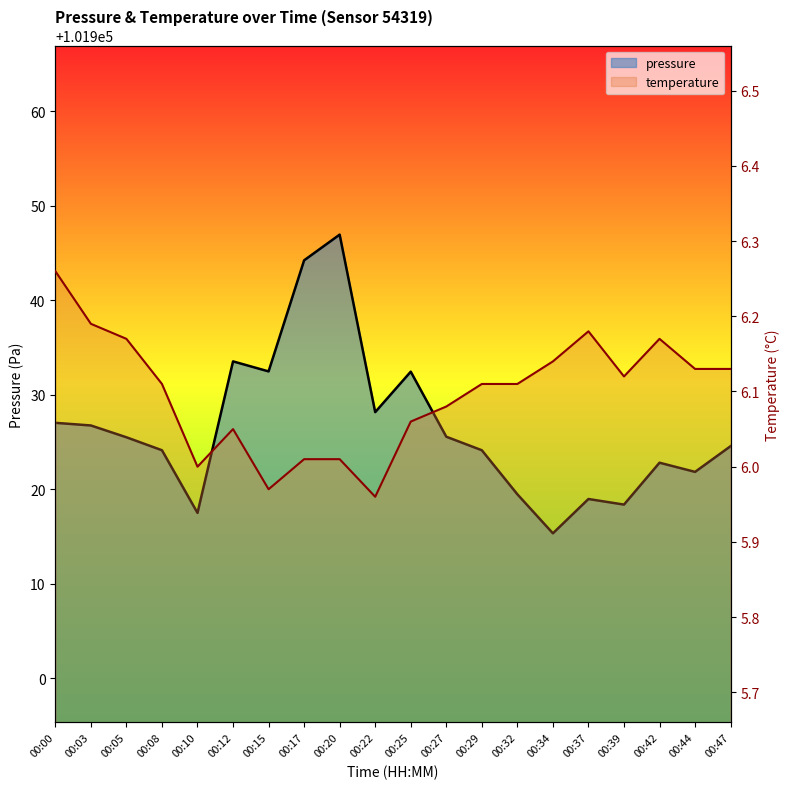

Is the value of temperature at 00:37 greater than the value of pressure at 00:34?

No